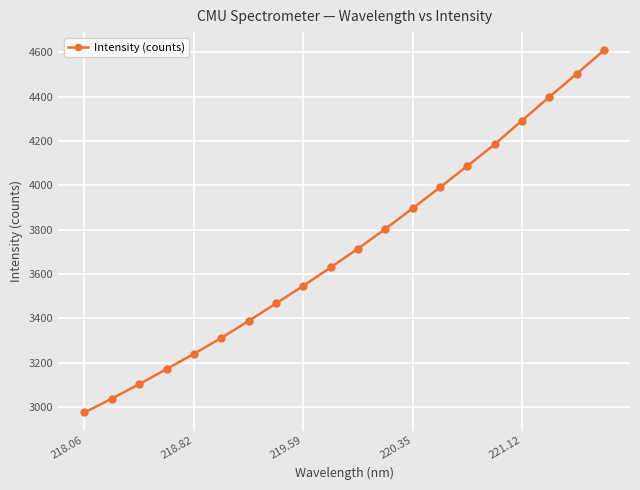

How many lines are shown in the chart?

1